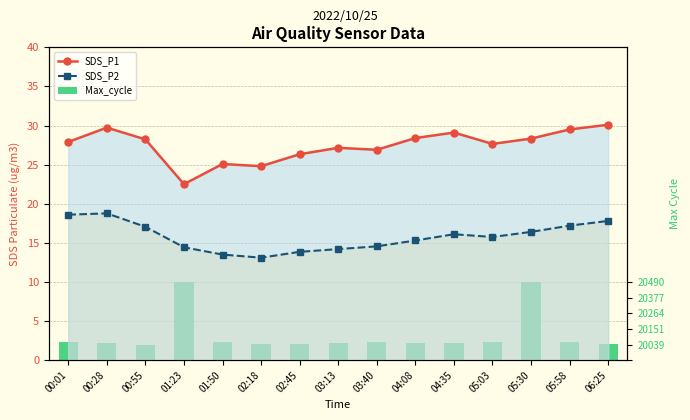

What is the maximum value for SDS_P2?

18.8